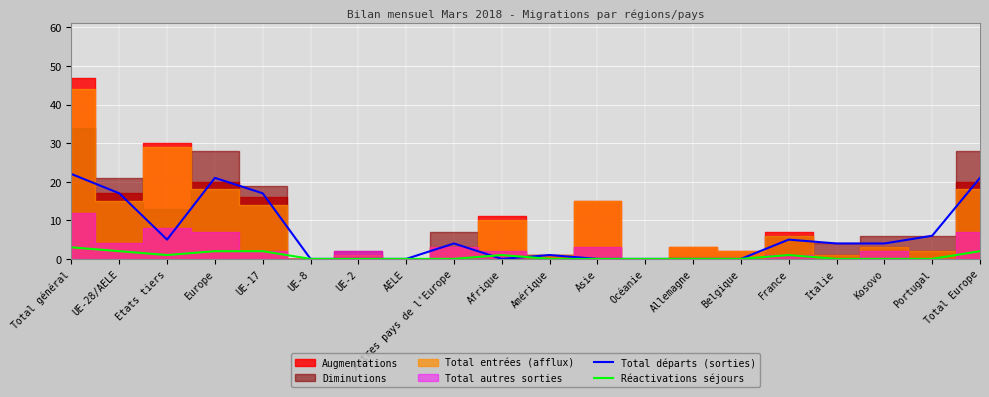

The value of Réactivations séjours at Portugal is 0. True or false?

True